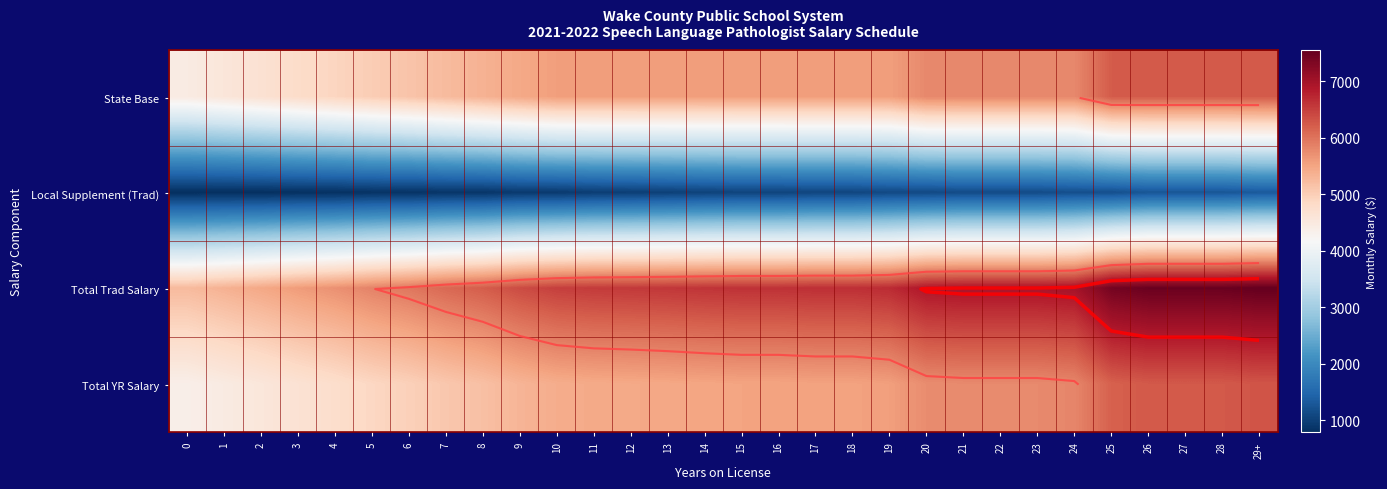

Where does the Total Trad Salary series first go above 6618?

15